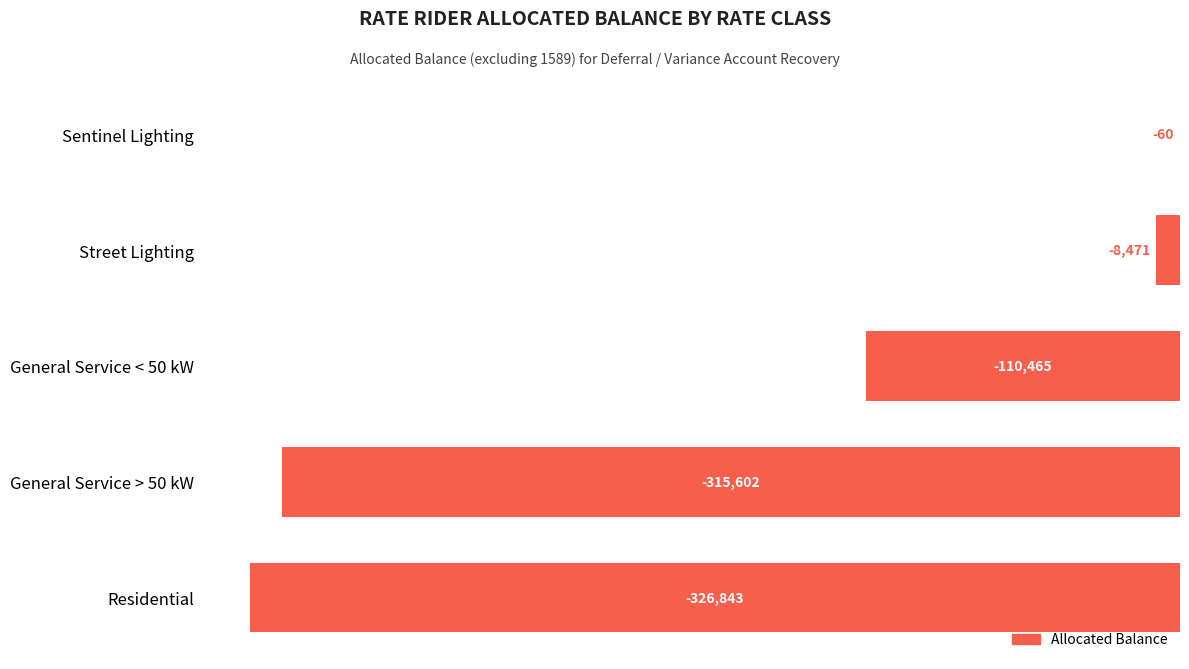

Which has a higher value, Street Lighting or Residential?

Street Lighting